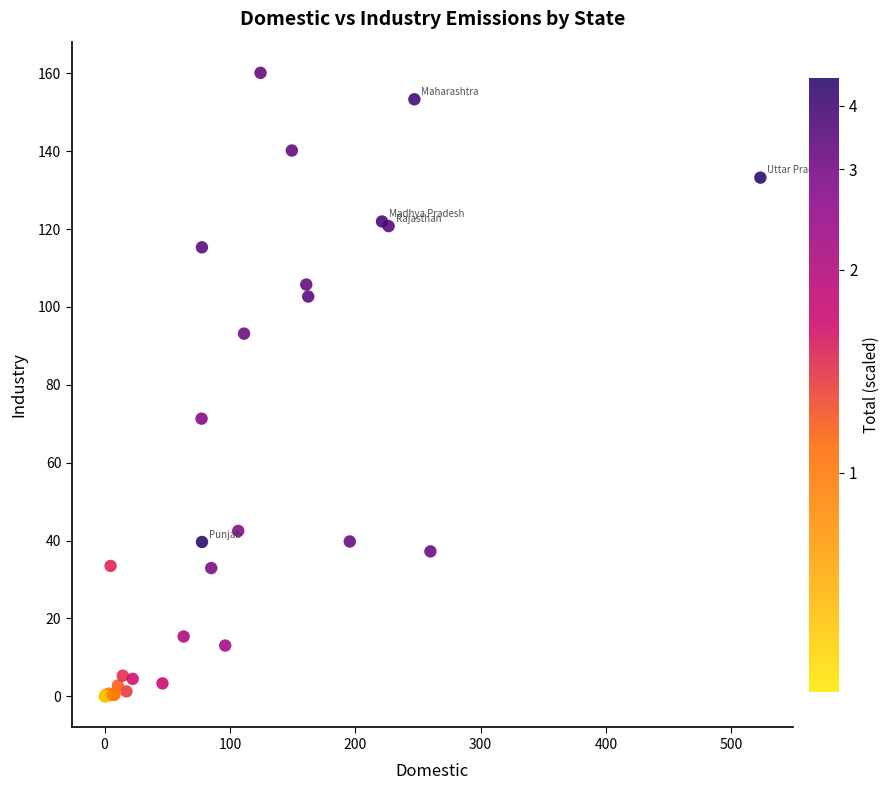

What Y value in the scatter plot is closest to 80?

71.3